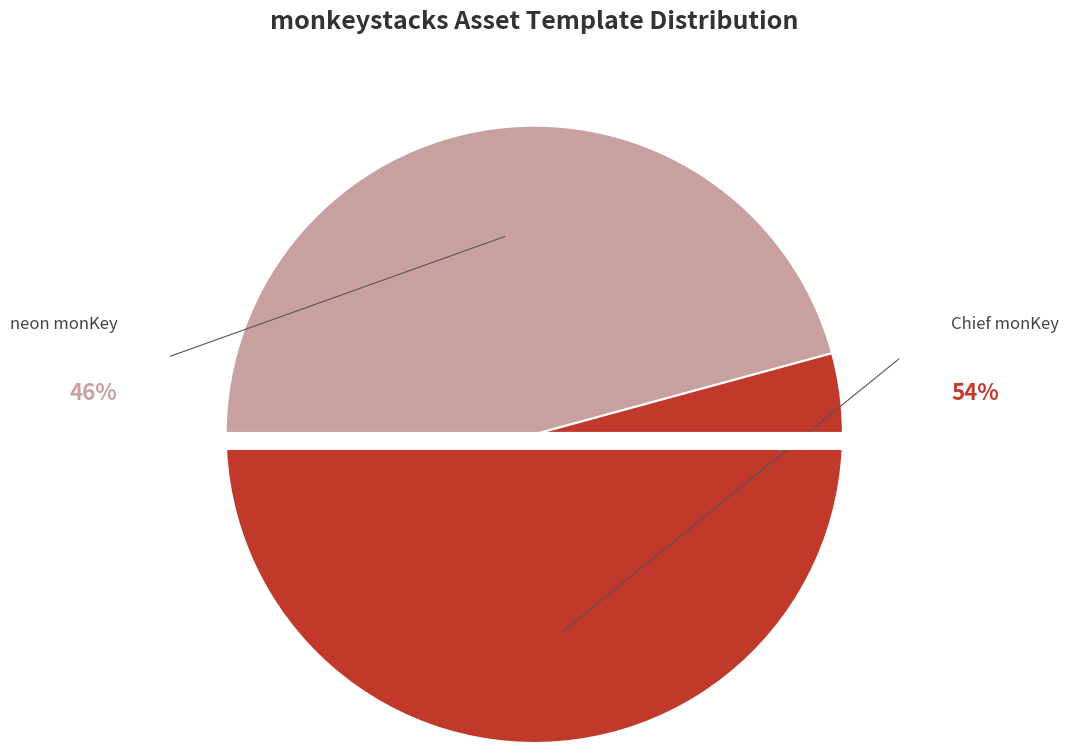

The neon monKey (1099585404948) slice represents 46% of the pie. True or false?

True